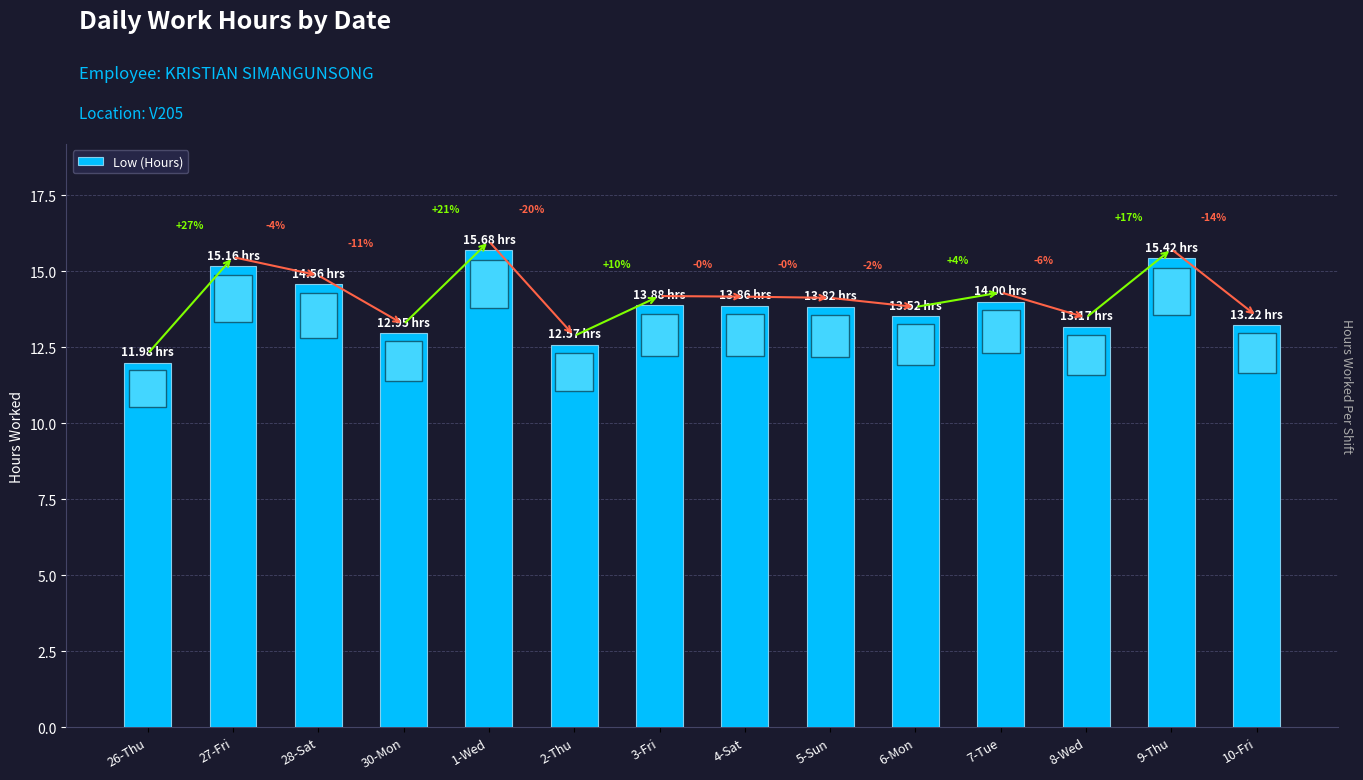

Approximately how many times larger is the value at 2-Thu compared to 8-Wed?

1.0